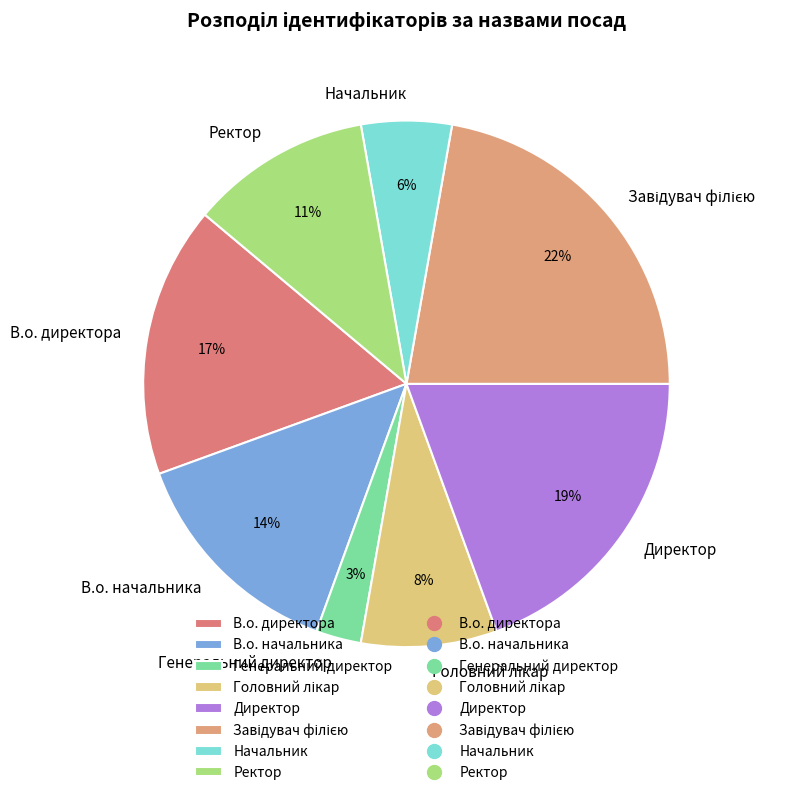

Is В.о. директора the majority of the pie?

No